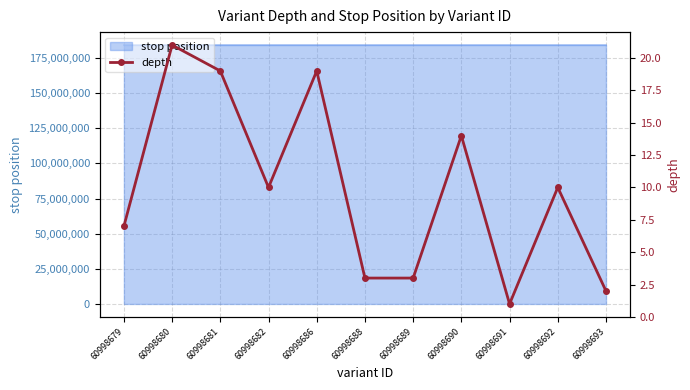

The chart shows a value of 5 at 60998688. True or false?

False